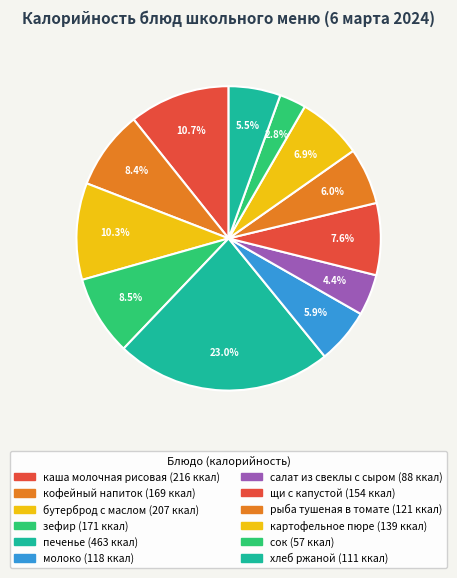

Which slice is the smallest?

сок